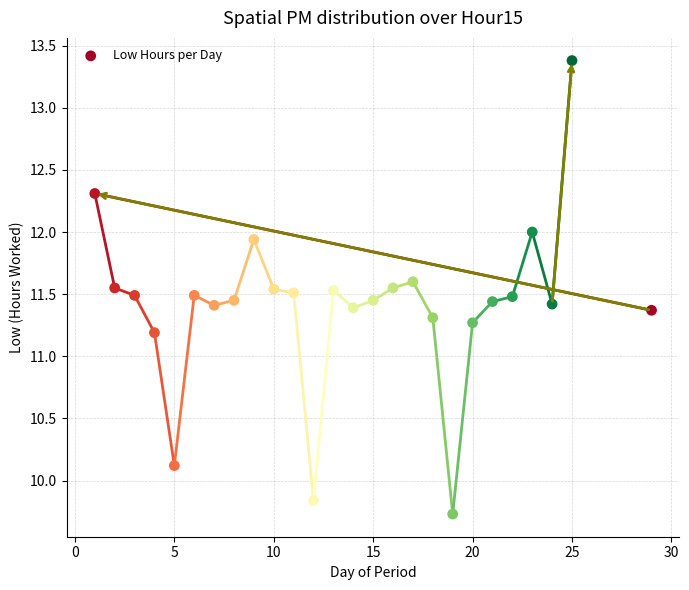

What is the range of X values (max minus min)?

28.0